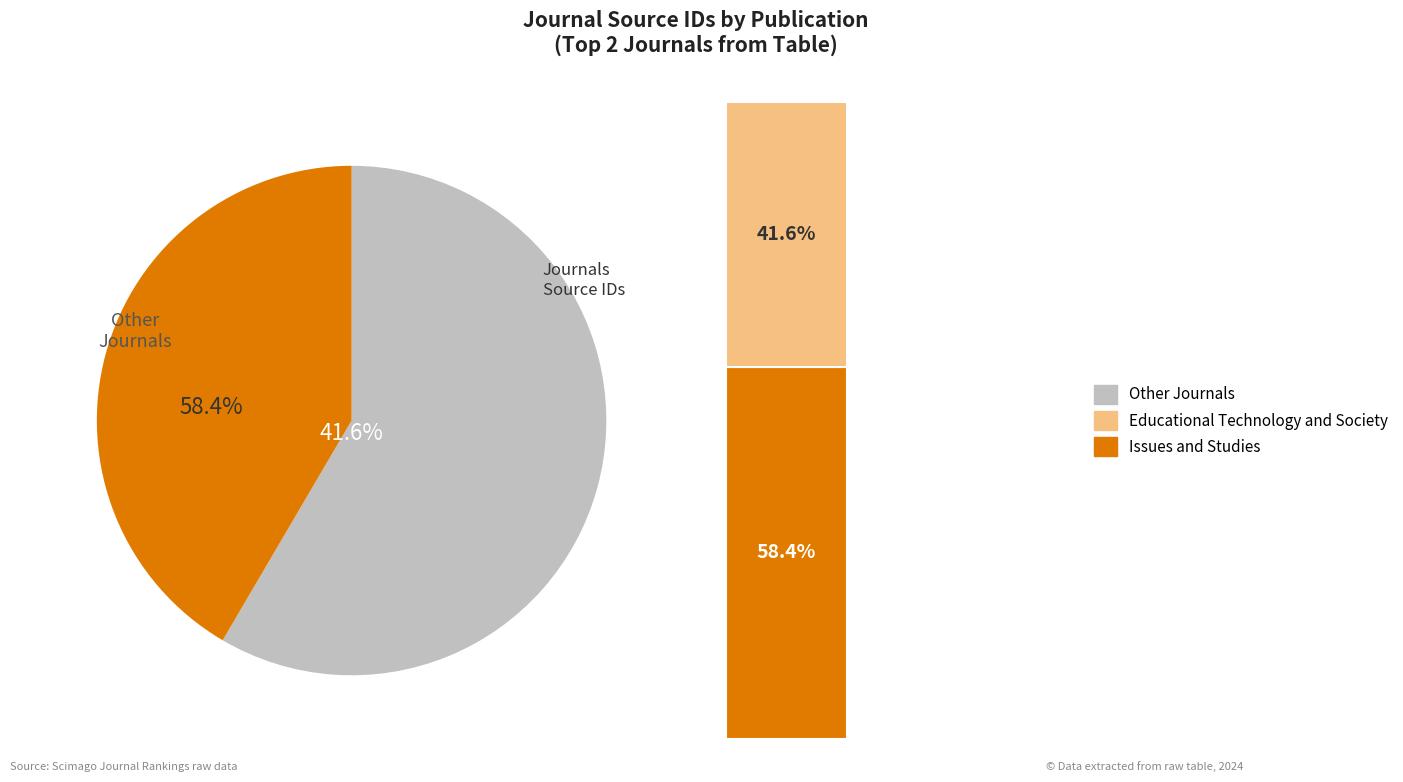

Count the number of slices in the pie.

2